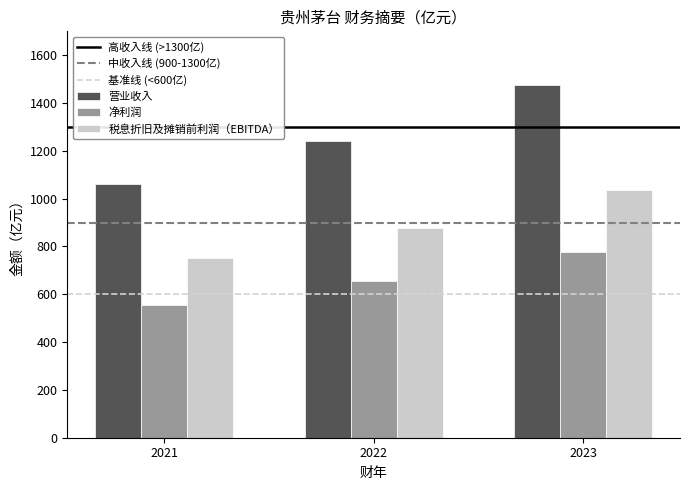

How many data points does each series have?

3